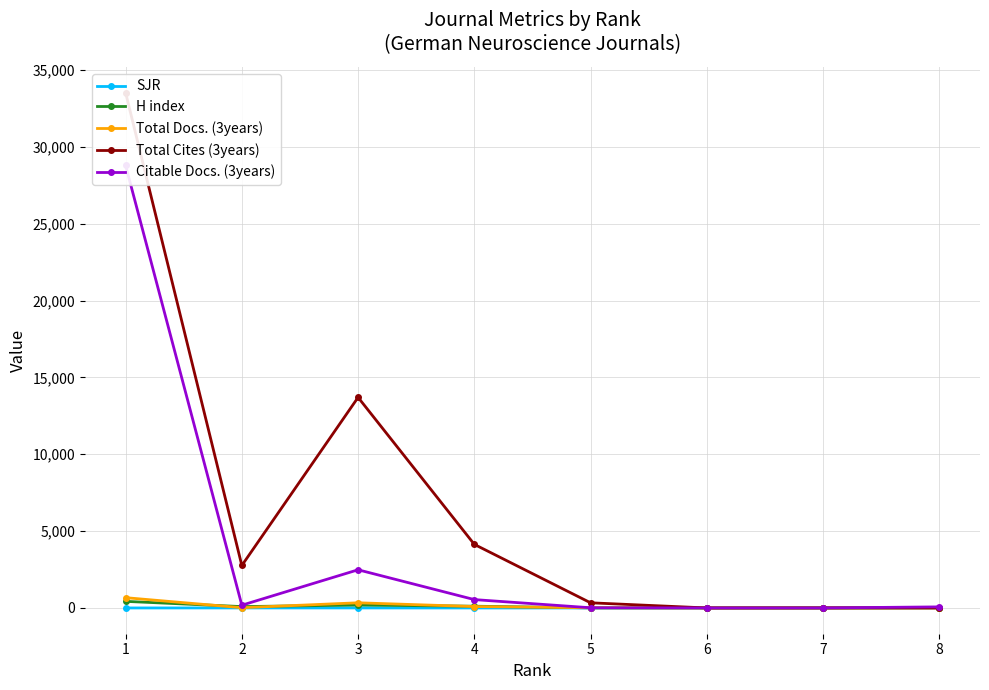

How many values in the Total Docs. (3years) series are below 17?

4